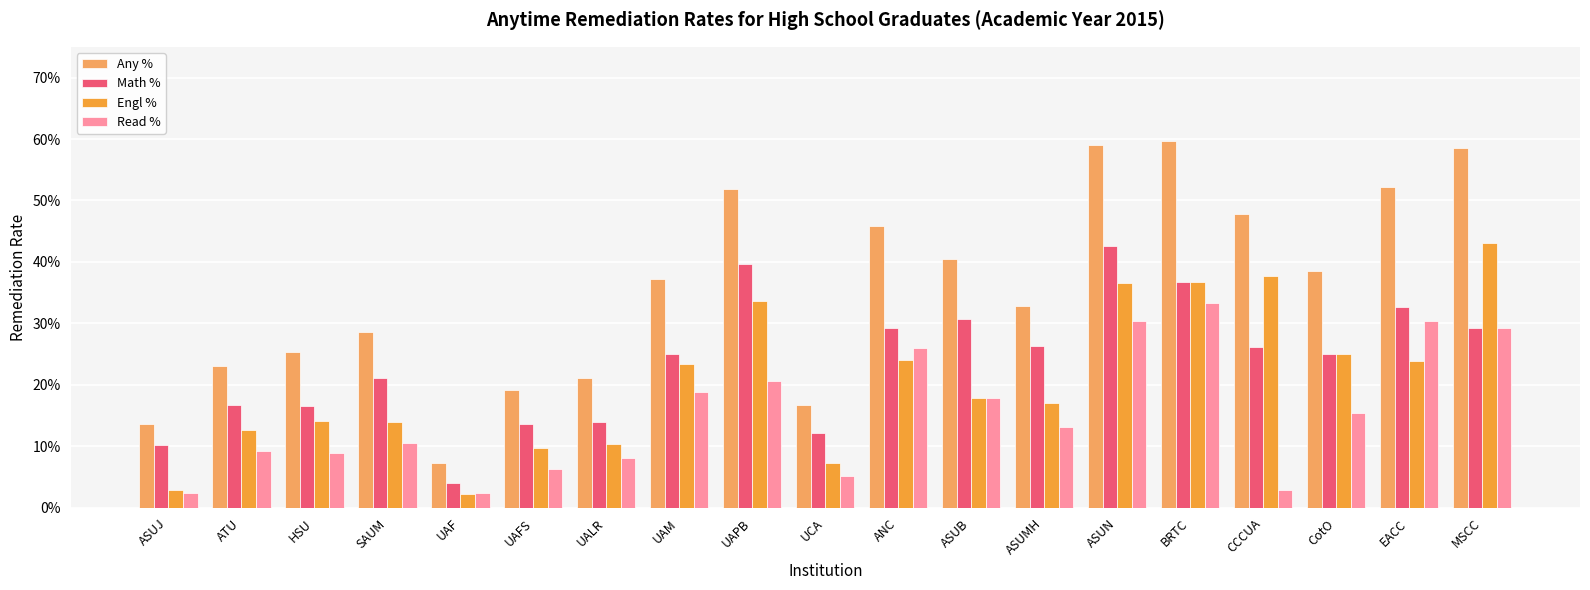

Reading right to left, transcribe all the data shown in this chart.

Any %: 0.6	0.5	0.4	0.5	0.6	0.6	0.3	0.4	0.5	0.2	0.5	0.4	0.2	0.2	0.1	0.3	0.3	0.2	0.1
Math %: 0.3	0.3	0.2	0.3	0.4	0.4	0.3	0.3	0.3	0.1	0.4	0.3	0.1	0.1	0.0	0.2	0.2	0.2	0.1
Engl %: 0.4	0.2	0.2	0.4	0.4	0.4	0.2	0.2	0.2	0.1	0.3	0.2	0.1	0.1	0.0	0.1	0.1	0.1	0.0
Read %: 0.3	0.3	0.2	0.0	0.3	0.3	0.1	0.2	0.3	0.1	0.2	0.2	0.1	0.1	0.0	0.1	0.1	0.1	0.0